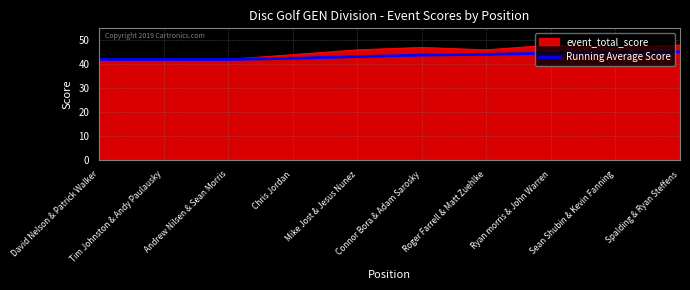

Rank the series by their maximum value, from lowest to highest.

Running Average Score, event_total_score